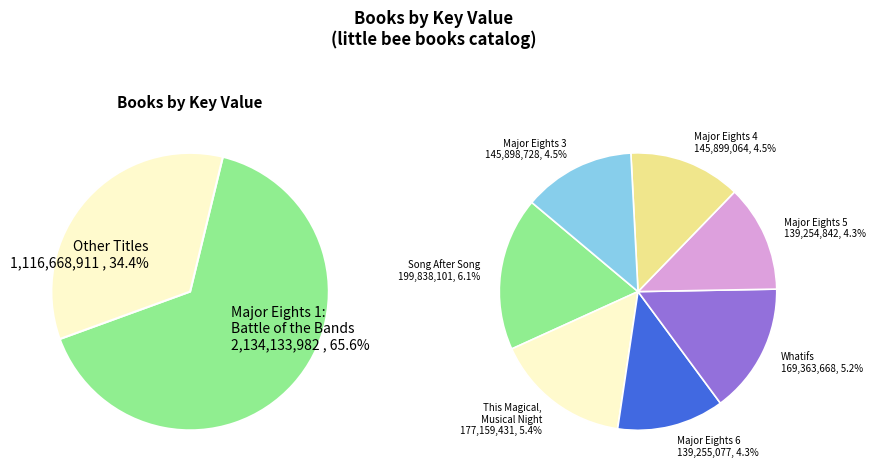

Which category accounts for the majority?

Major Eights 1: Battle of the Bands